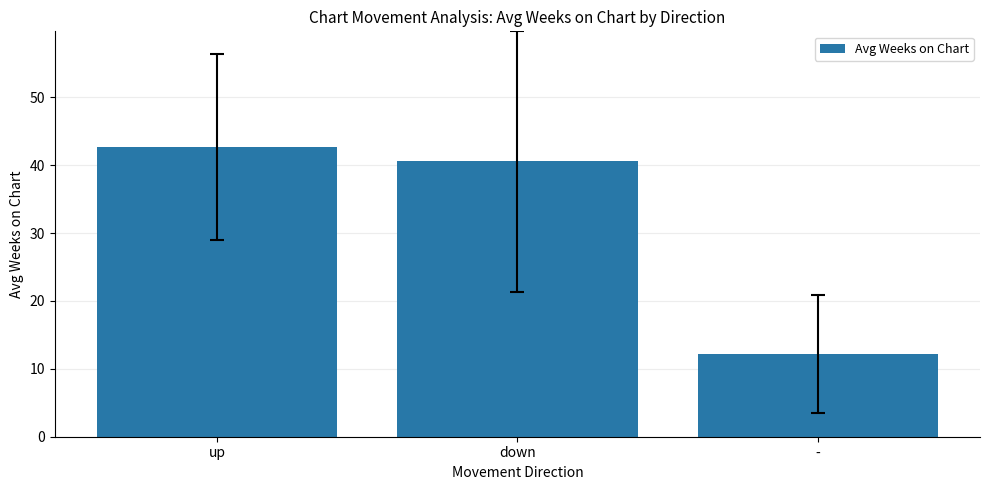

What is the difference between the maximum and minimum values?

30.4